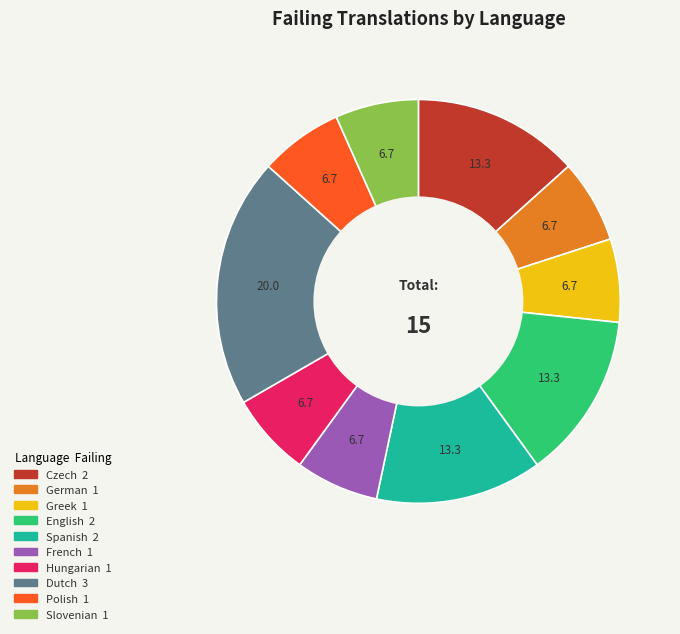

Is there a majority slice in this chart?

No